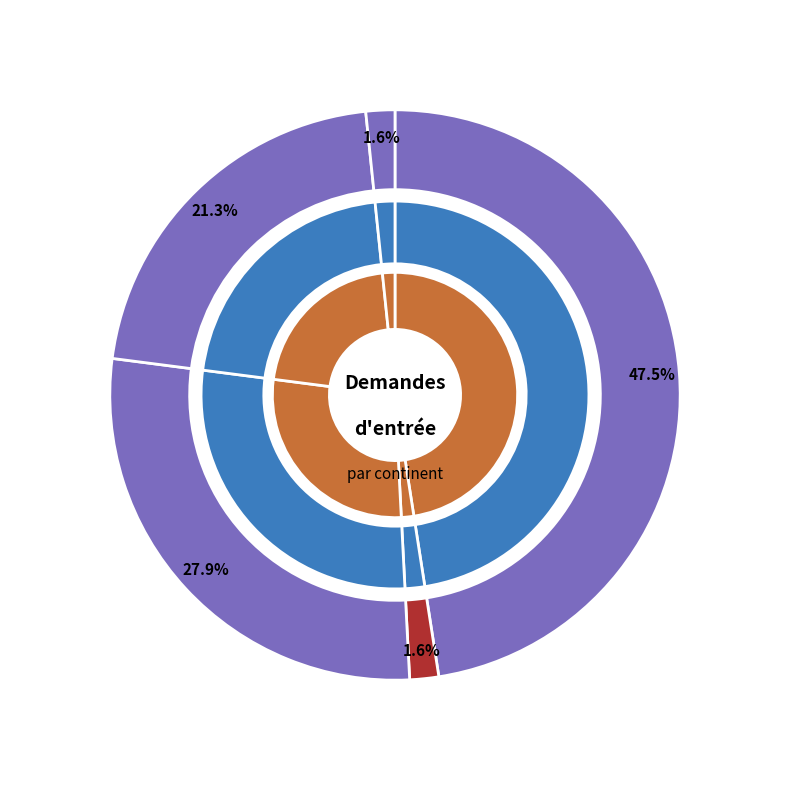

What is the smallest slice in the pie chart?

Amérique